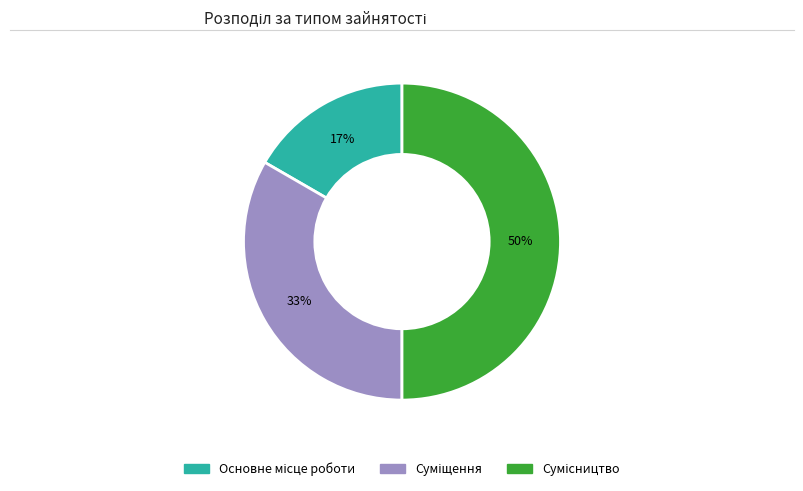

To the nearest percent, what is the difference between the largest and smallest slice percentages?

33%